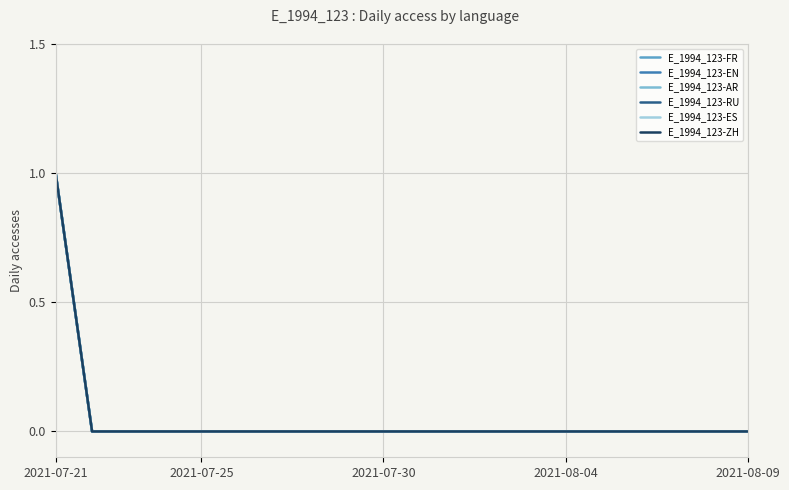

At which category is the sum across all series the highest?

2021-07-21